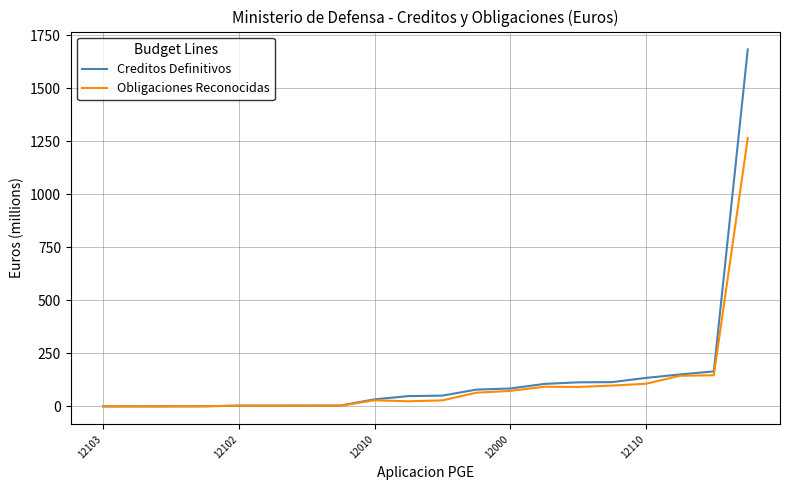

Which series has the widest spread of values?

Creditos Definitivos